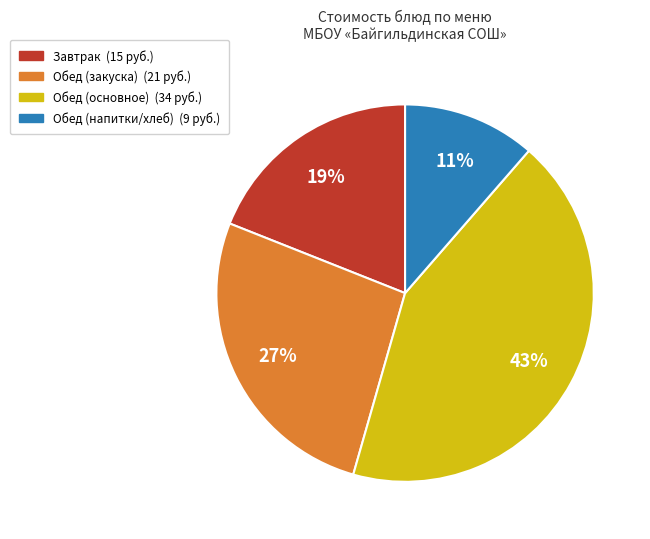

Is there any slice that represents more than half of the pie?

No